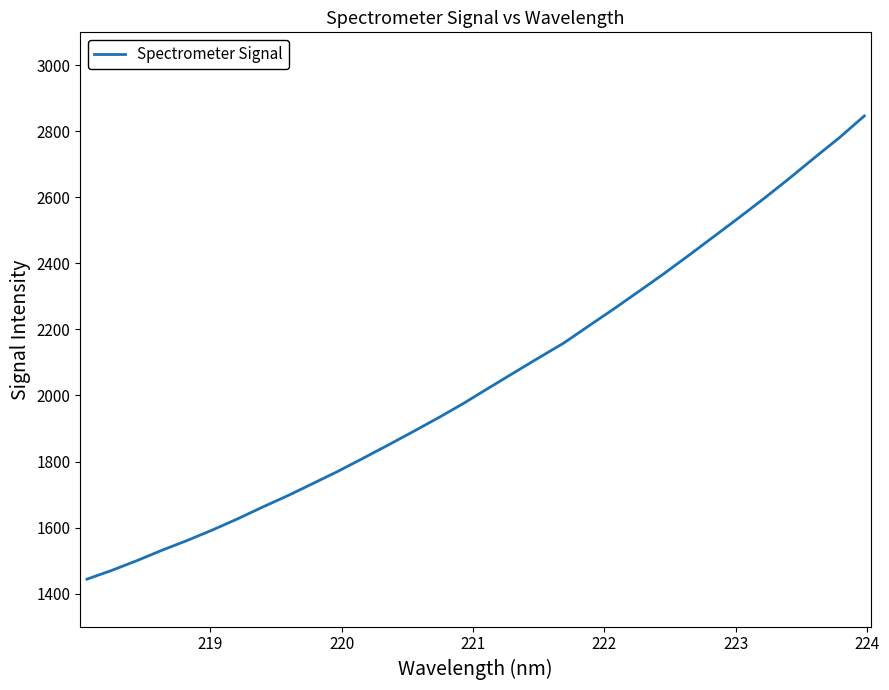

How many values exceed 2022?

16